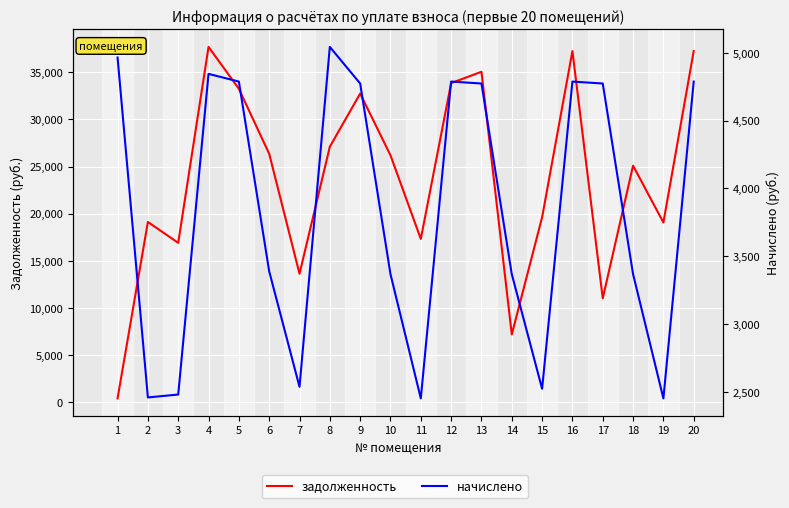

What is the average value of the задолженность series?

23805.6